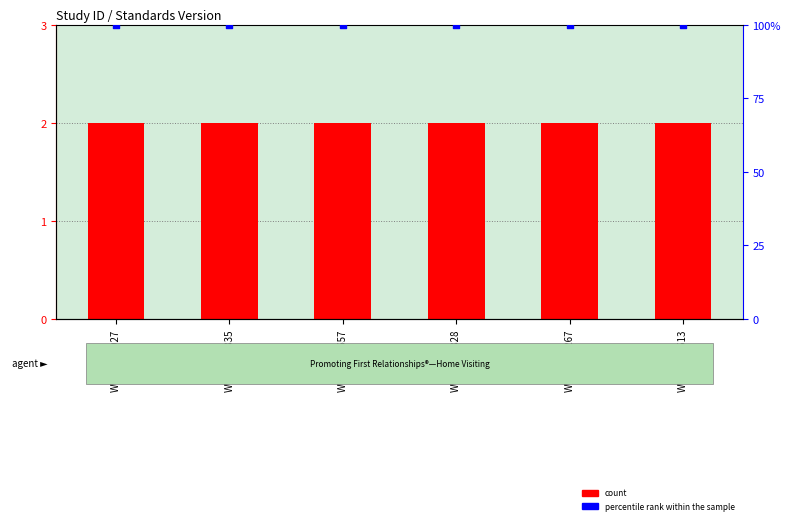

At which category is the sum across all series the highest?

WWHV074927